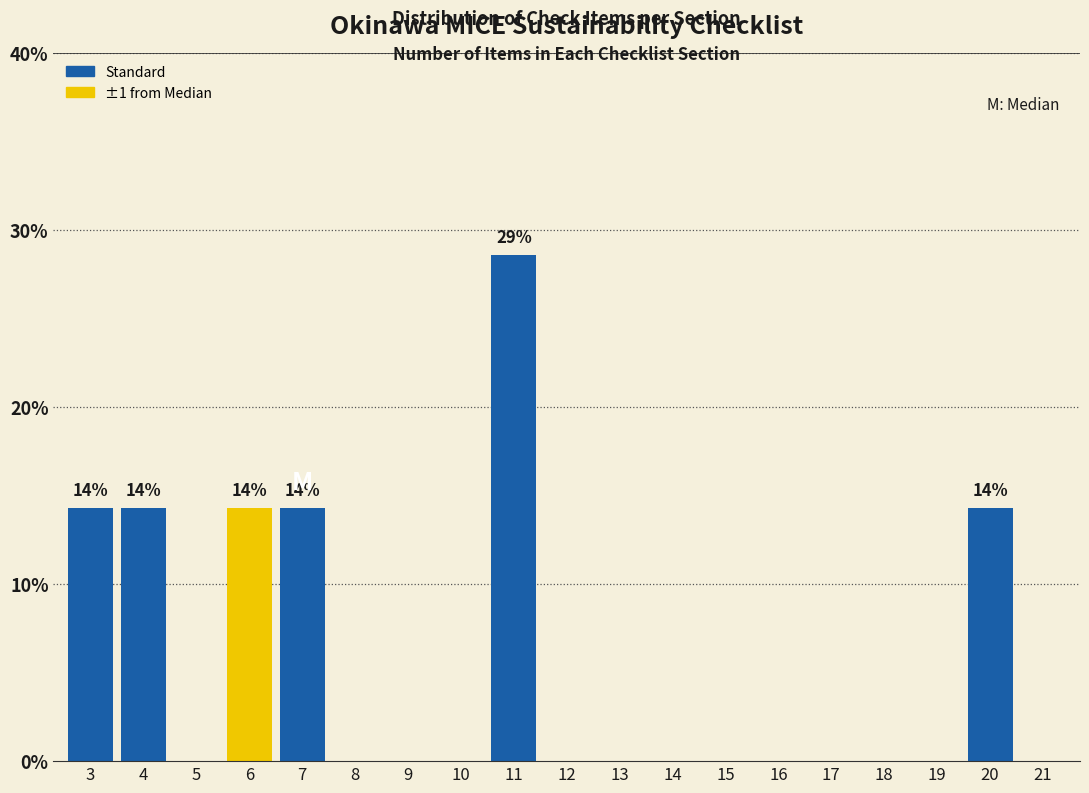

Reading left to right, what are all the values shown in this chart?

3=14.3	4=14.3	5=0.0	6=14.3	7=14.3	8=0.0	9=0.0	10=0.0	11=28.6	12=0.0	13=0.0	14=0.0	15=0.0	16=0.0	17=0.0	18=0.0	19=0.0	20=14.3	21=0.0